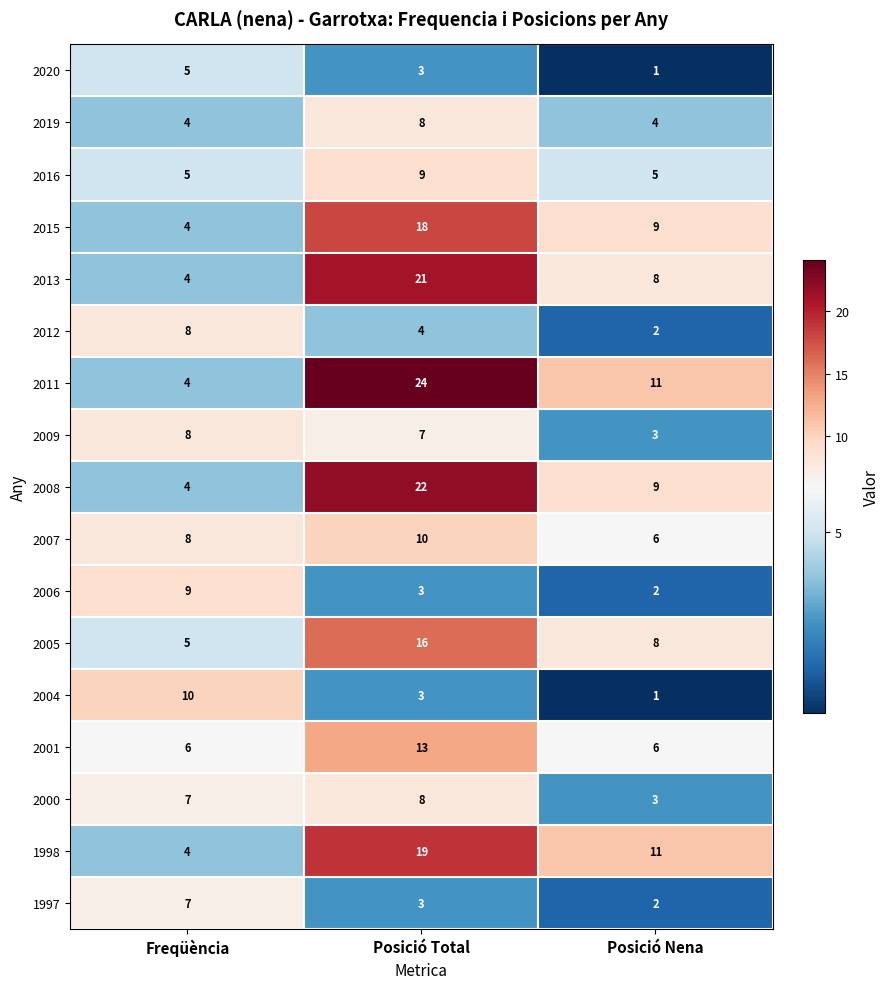

What is the lowest value of the 2011 series?

4